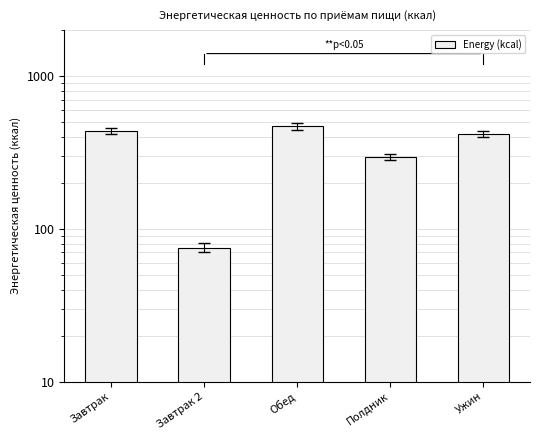

Where is the data nearest to the value 271?

Полдник